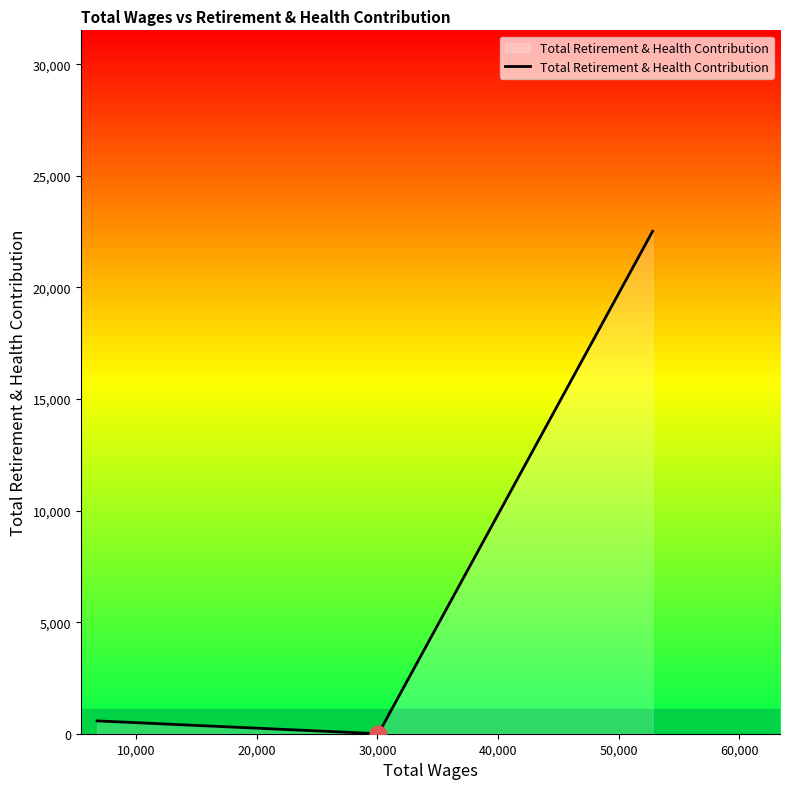

How many series are shown in this chart?

1